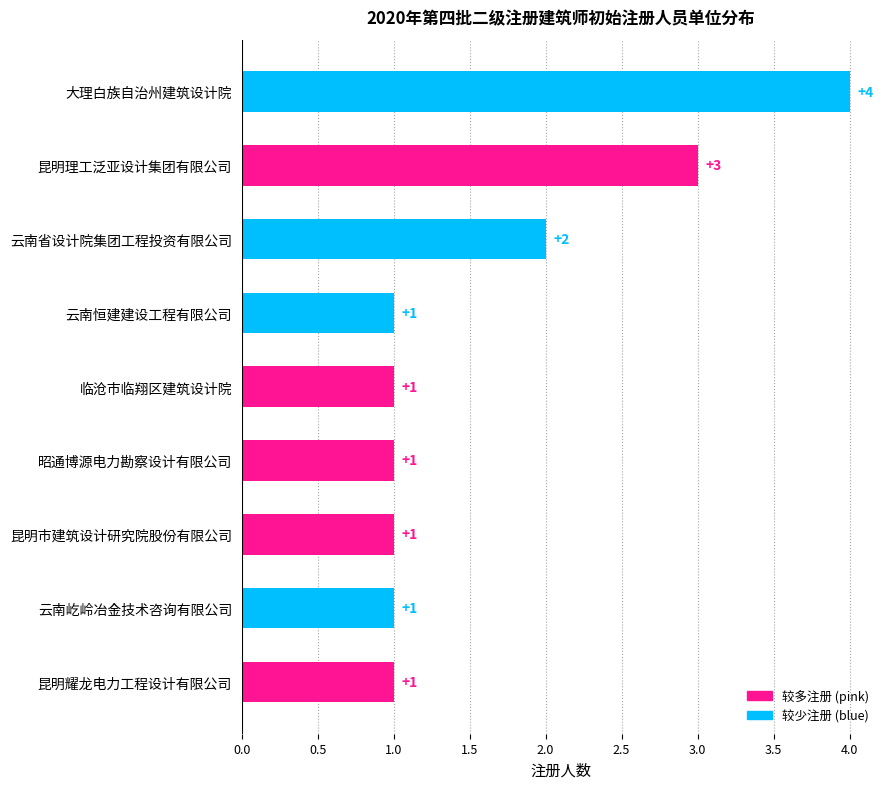

The chart shows a value of 1 at 云南屹岭冶金技术咨询有限公司. True or false?

True